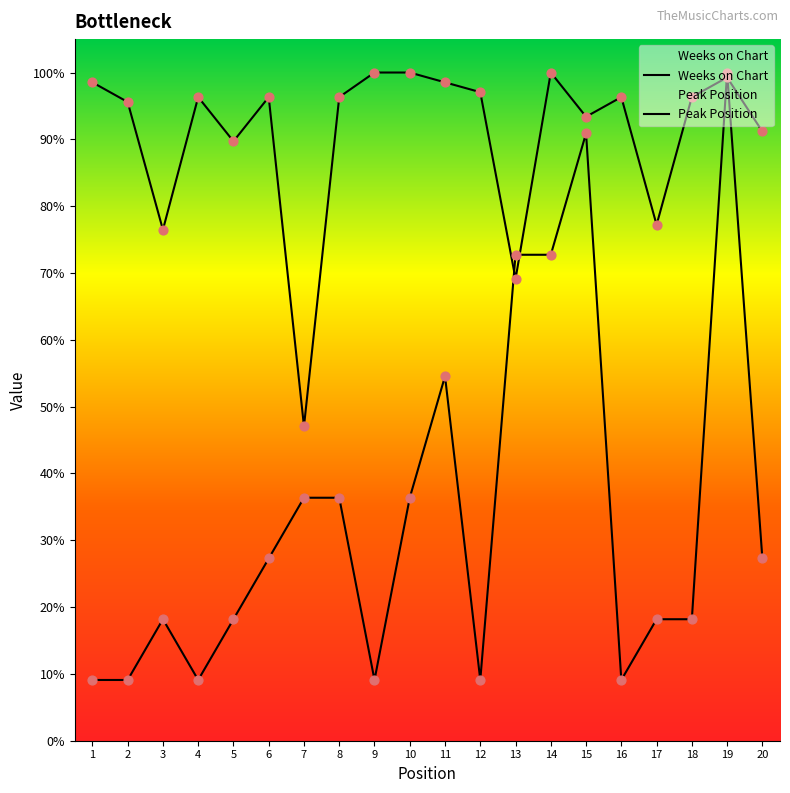

Which series contains the lowest Y value?

Peak Position